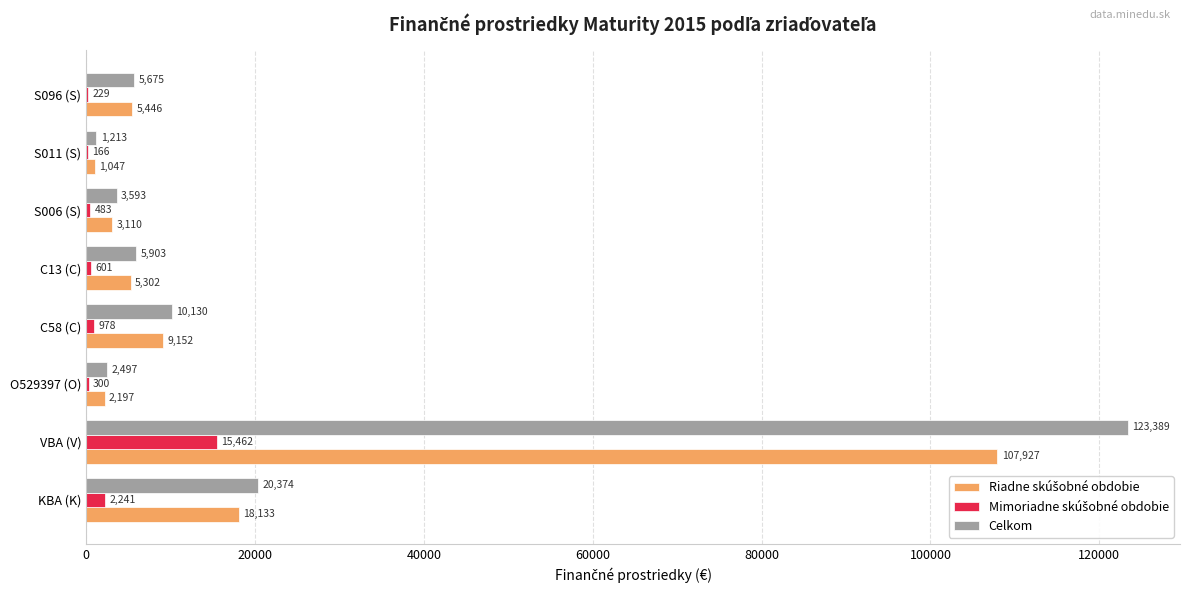

What is the total value across all series at KBA (K)?

40748